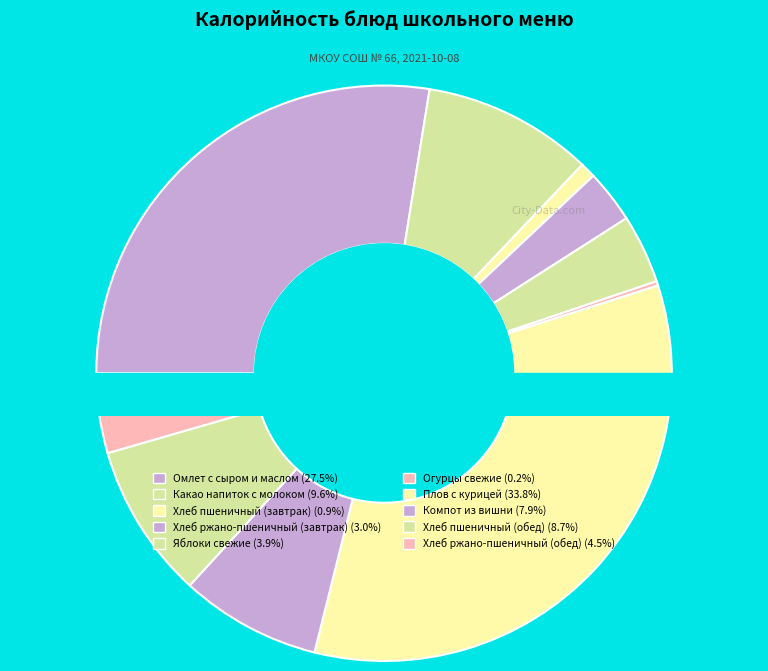

Which slice is the largest?

Плов с курицей